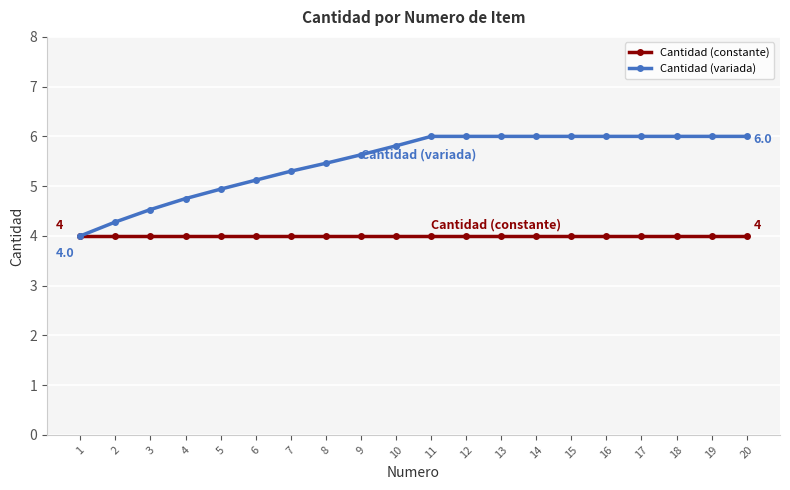

Which series has the widest spread of values?

Cantidad (variada)